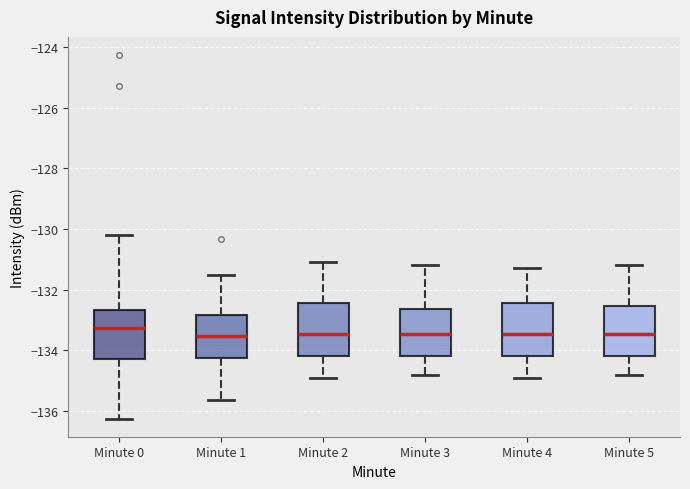

Where does the median line of the box for Minute 2 sit on the y-axis? The values are not printed on the chart, so give them approximately, as read against the axis.

-133.4